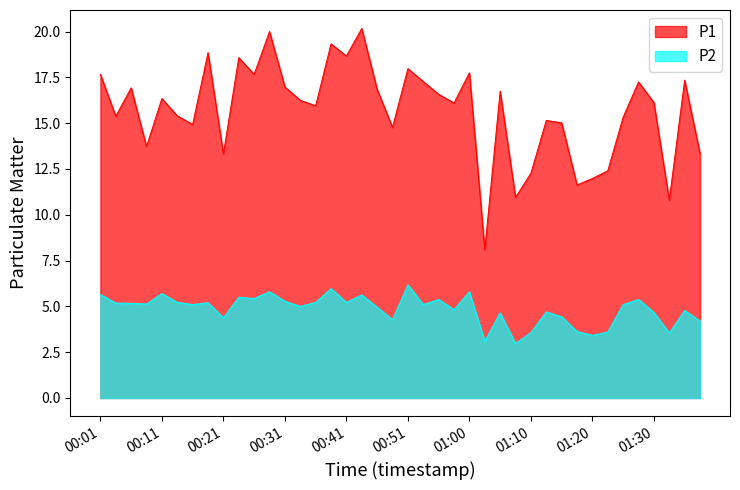

What is the sum of all P1 values?

627.9